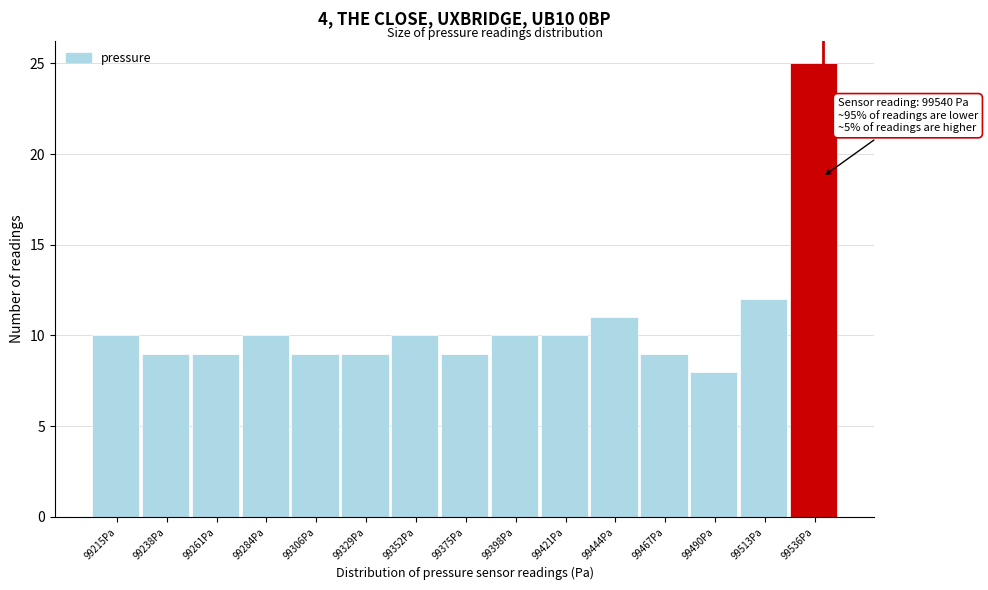

Over which range of the x-axis is the bar tallest?

99525 to 99550